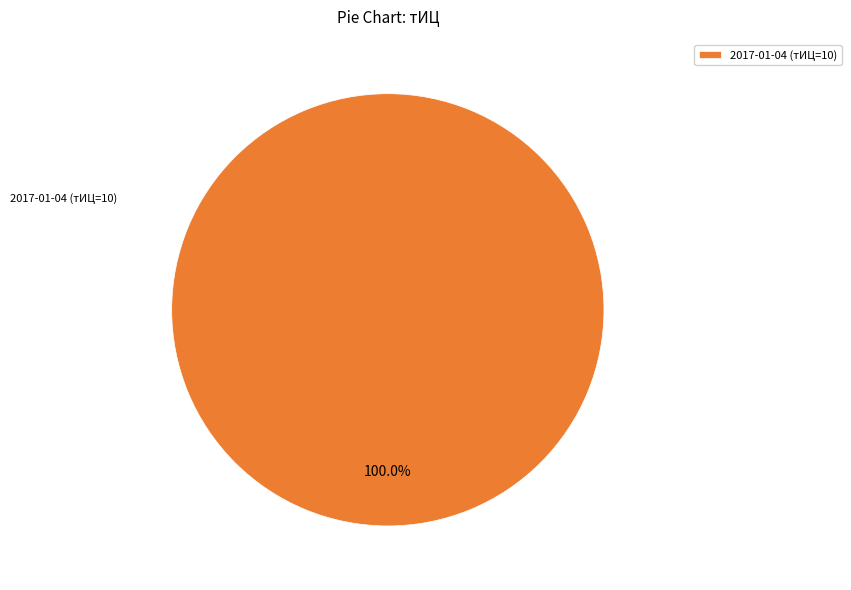

How many slices are in this pie chart?

1